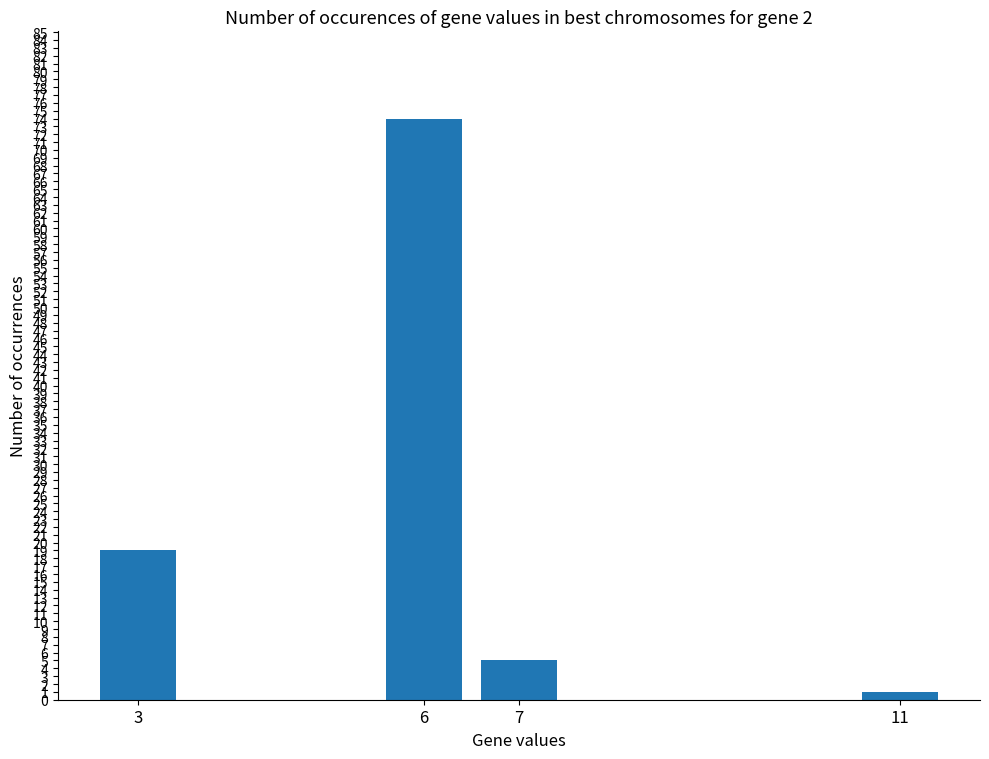

List the labels in order of value, smallest first.

11, 7, 3, 6